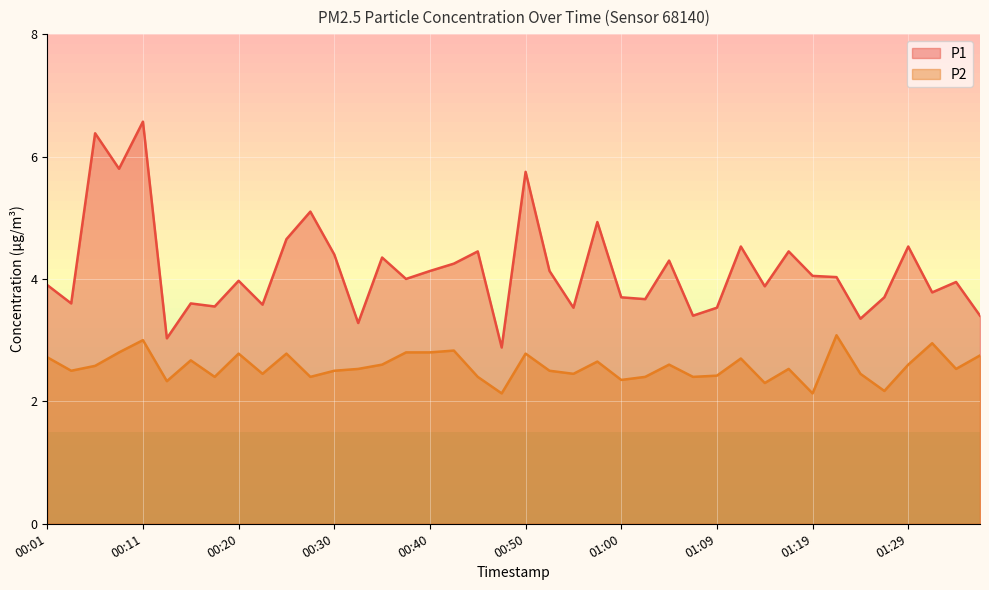

Reading left to right, what are all the values shown in this chart?

P1: 00:01=3.9	00:03=3.6	00:06=6.4	00:08=5.8	00:11=6.6	00:13=3.0	00:15=3.6	00:18=3.5	00:20=4.0	00:23=3.6	00:25=4.7	00:28=5.1	00:30=4.4	00:33=3.3	00:35=4.3	00:37=4.0	00:40=4.1	00:42=4.2	00:45=4.5	00:47=2.9	00:50=5.8	00:52=4.1	00:55=3.5	00:57=4.9	01:00=3.7	01:02=3.7	01:05=4.3	01:07=3.4	01:09=3.5	01:12=4.5	01:14=3.9	01:17=4.5	01:19=4.0	01:22=4.0	01:24=3.4	01:27=3.7	01:29=4.5	01:32=3.8	01:34=4.0	01:36=3.4
P2: 00:01=2.7	00:03=2.5	00:06=2.6	00:08=2.8	00:11=3.0	00:13=2.3	00:15=2.7	00:18=2.4	00:20=2.8	00:23=2.5	00:25=2.8	00:28=2.4	00:30=2.5	00:33=2.5	00:35=2.6	00:37=2.8	00:40=2.8	00:42=2.8	00:45=2.4	00:47=2.1	00:50=2.8	00:52=2.5	00:55=2.5	00:57=2.6	01:00=2.4	01:02=2.4	01:05=2.6	01:07=2.4	01:09=2.4	01:12=2.7	01:14=2.3	01:17=2.5	01:19=2.1	01:22=3.1	01:24=2.5	01:27=2.2	01:29=2.6	01:32=3.0	01:34=2.5	01:36=2.8